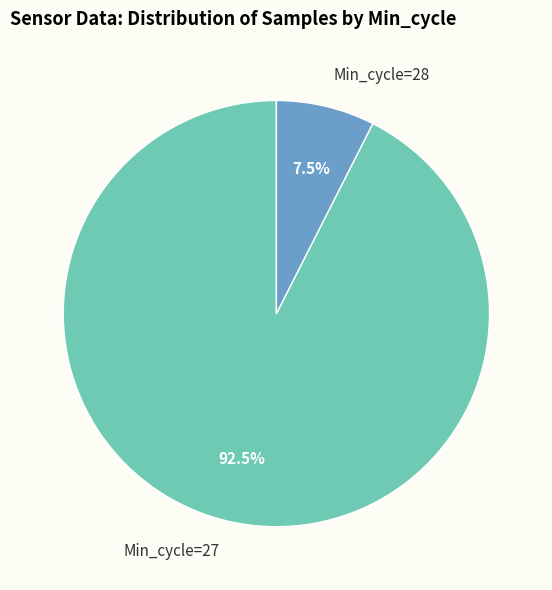

Rank the categories by value from lowest to highest.

Min_cycle=28, Min_cycle=27